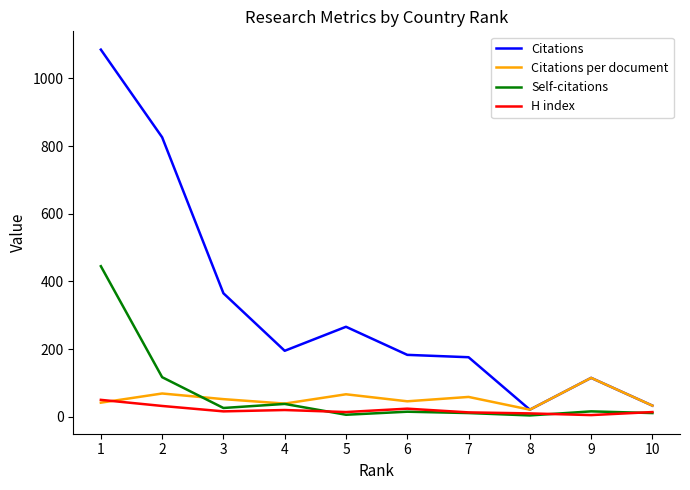

How many lines are shown in the chart?

4